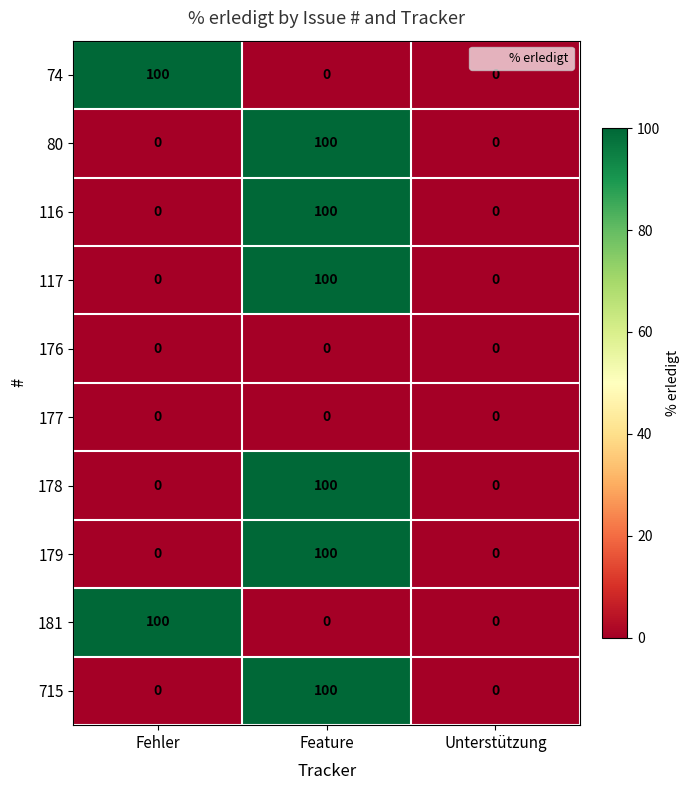

At which category is the sum across all series the highest?

Feature